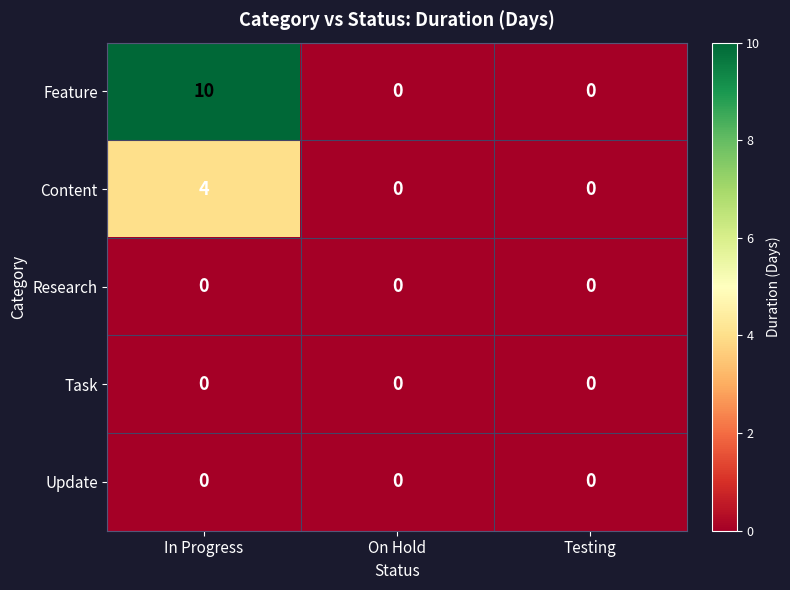

Reading left to right, extract all data points from this chart.

Feature: In Progress=10	On Hold=0	Testing=0
Content: In Progress=4	On Hold=0	Testing=0
Research: In Progress=0	On Hold=0	Testing=0
Task: In Progress=0	On Hold=0	Testing=0
Update: In Progress=0	On Hold=0	Testing=0